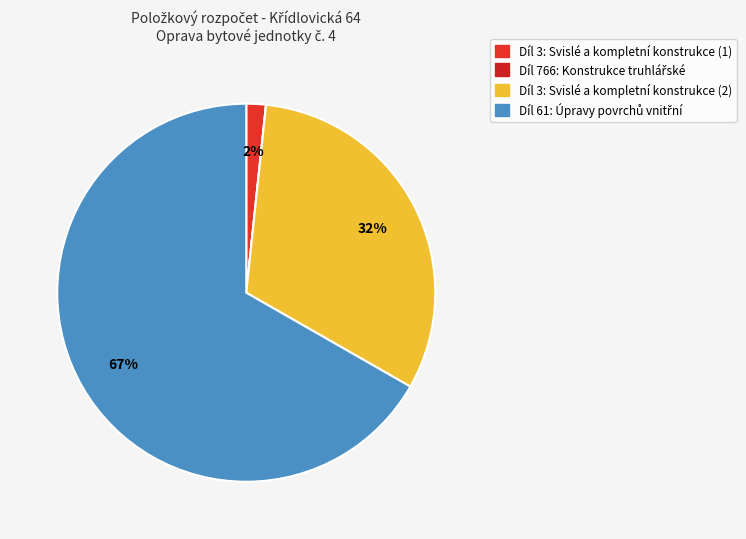

To the nearest percent, what is the average slice percentage?

25%